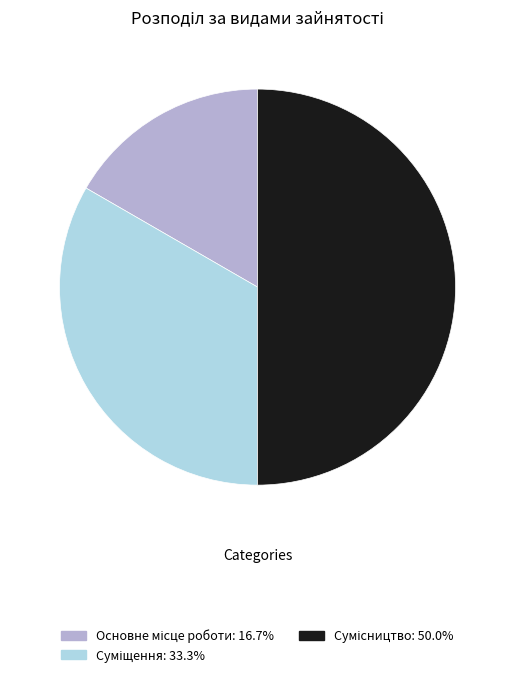

To the nearest percent, what is the difference between the Сумісництво and Суміщення slice percentages?

17%